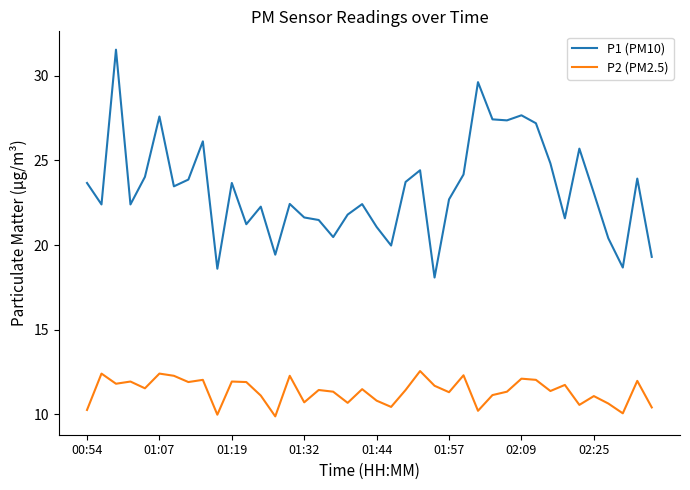

Which series has the largest range (max minus min)?

P1 (PM10)